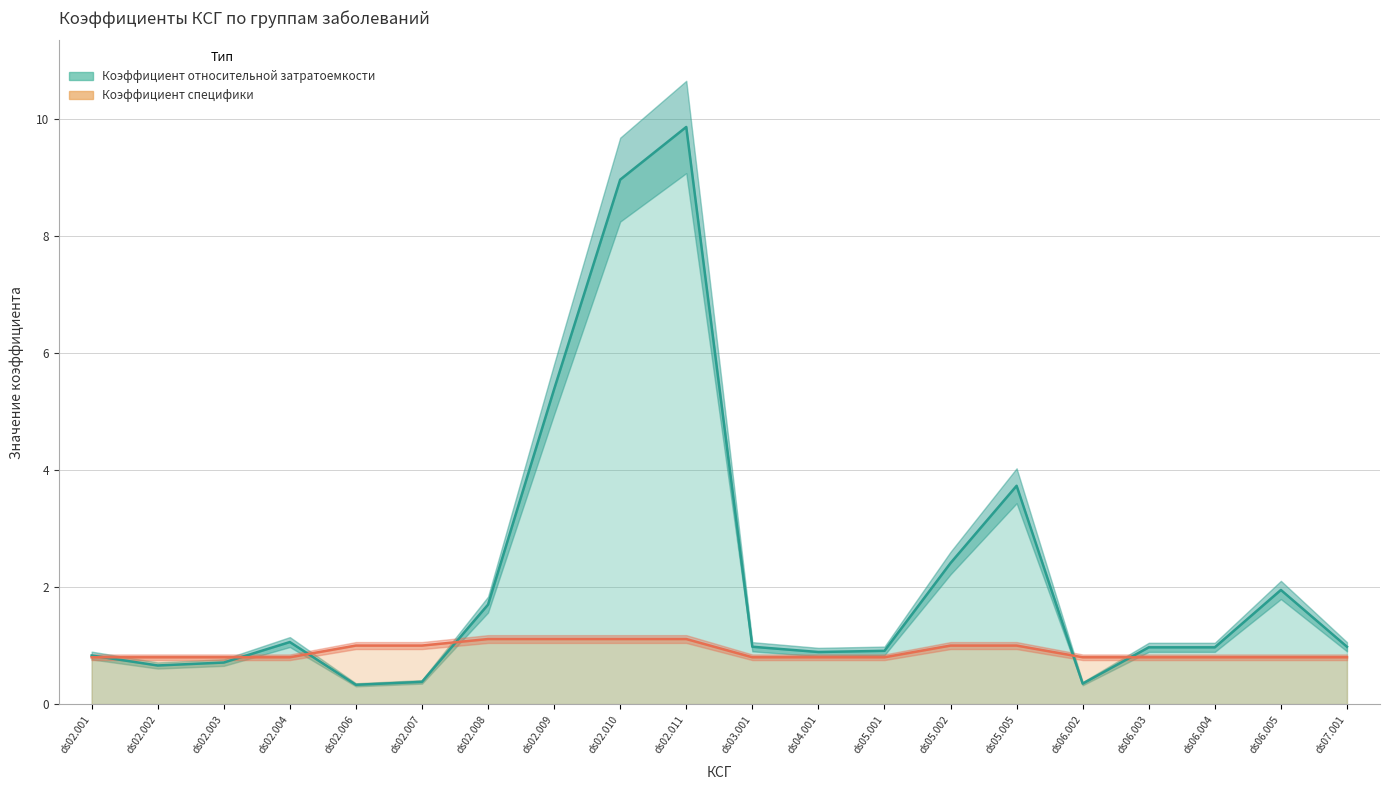

What is the maximum value for Коэффициент относительной затратоемкости?

9.9